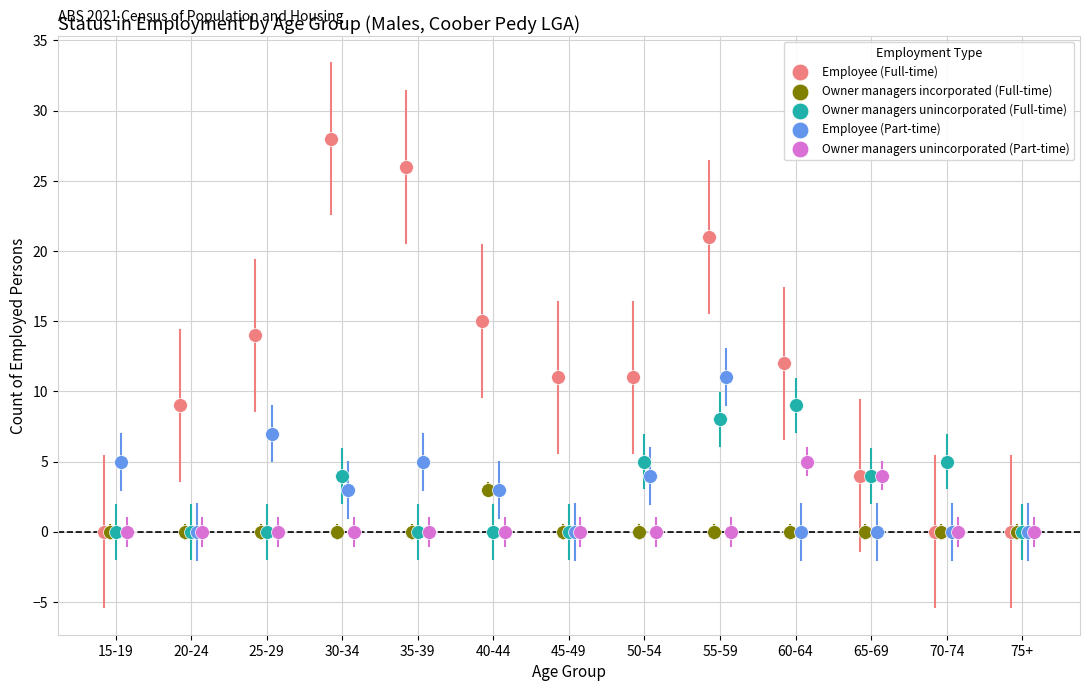

Which series has the widest spread of Y values?

Employee (Full-time)